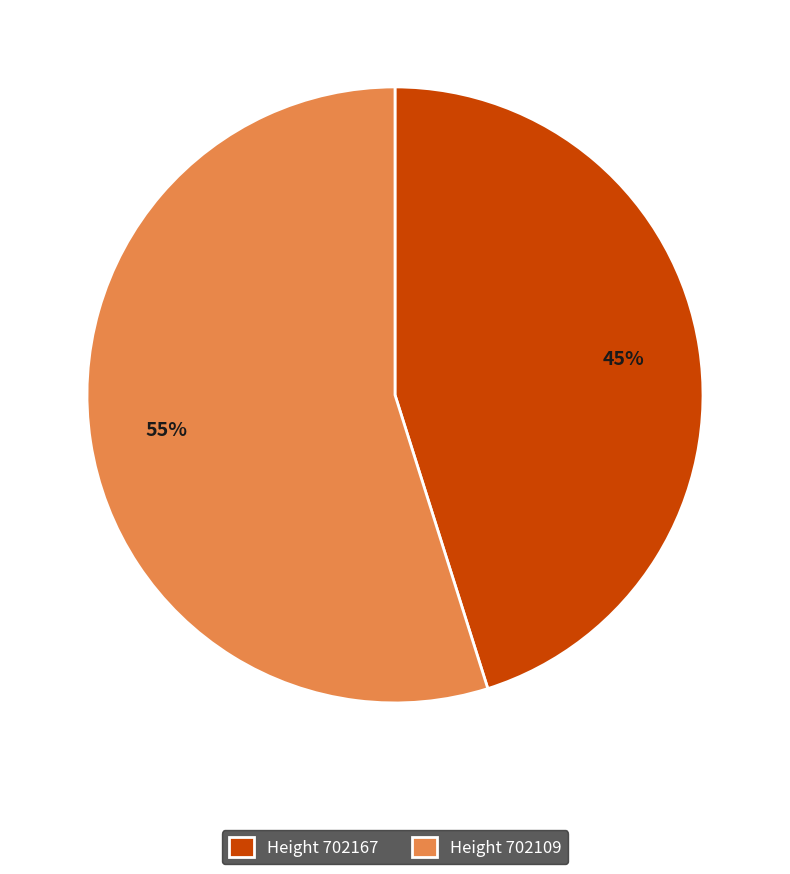

Is the sum of Height 702167 and Height 702109 greater than half?

Yes